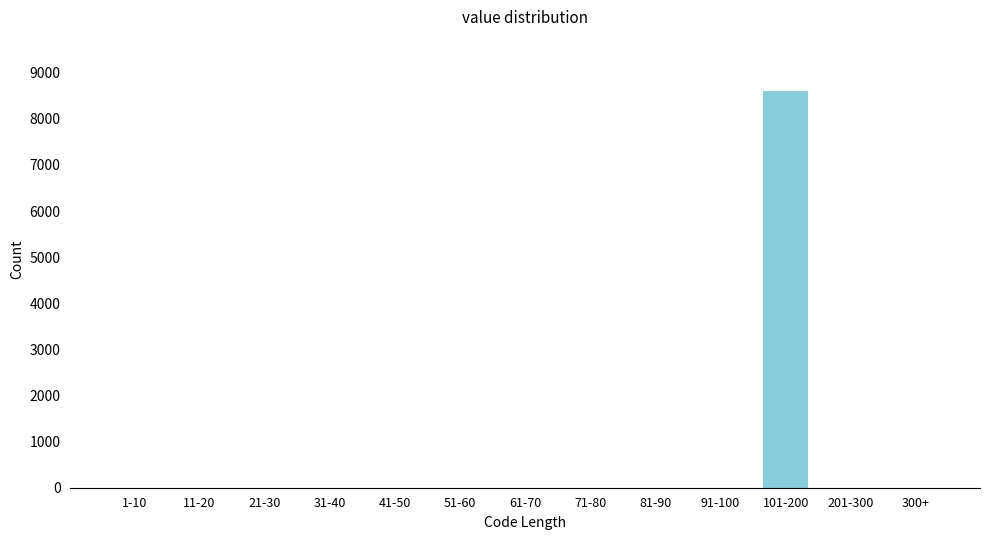

Reading left to right, list all the values displayed in this chart.

1-10=0	11-20=0	21-30=0	31-40=0	41-50=0	51-60=0	61-70=0	71-80=0	81-90=0	91-100=0	101-200=8608	201-300=0	300+=0